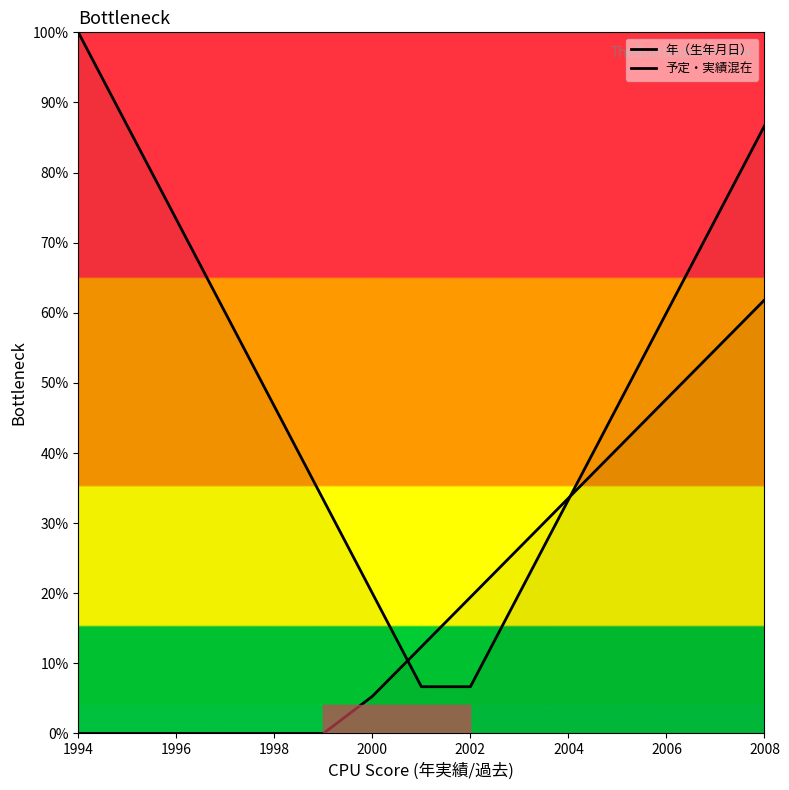

Rank the series by their average value, from highest to lowest.

年（生年月日）, 予定・実績混在